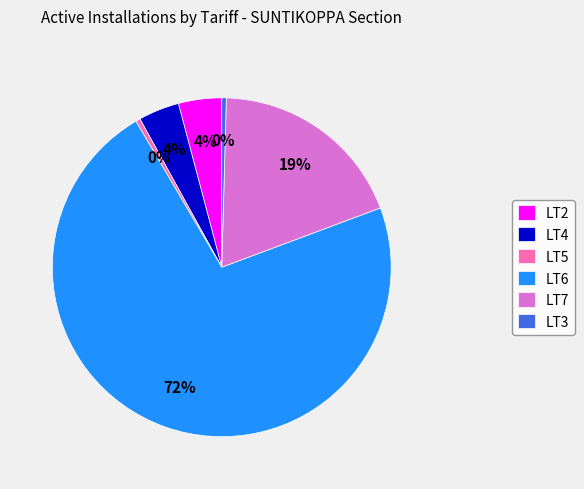

Combined, do LT5 and LT4 account for over 50%?

No